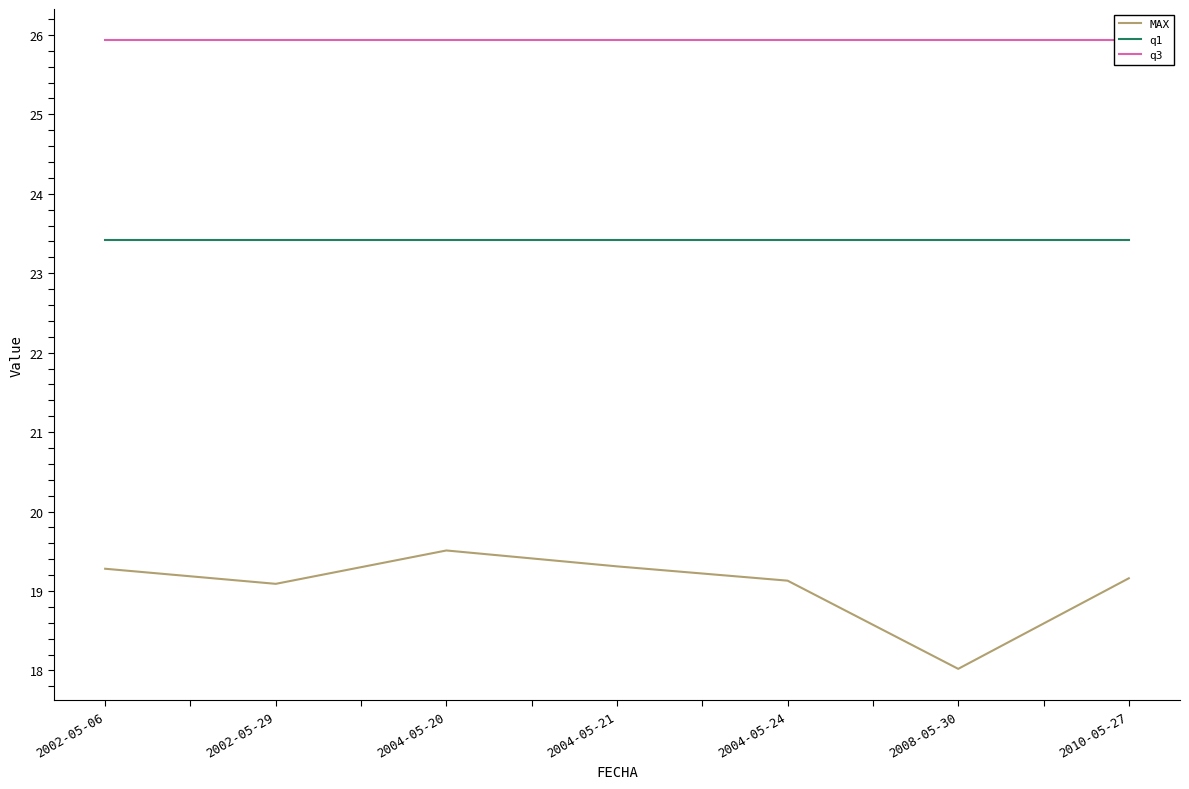

Rank the series at 2008-05-30 from lowest to highest value.

MAX, q1, q3